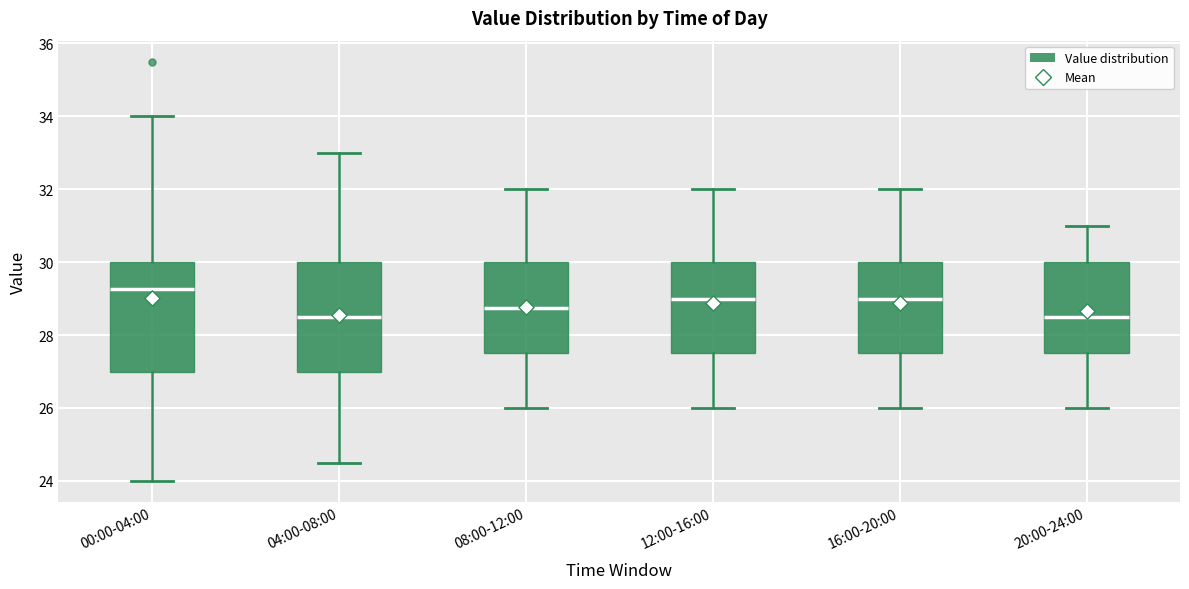

Reading left to right, transcribe this box plot: for each box, give where its median line is, the range the box spans, and where its two whiskers end, as read against the y-axis. The values are not printed on the chart, so give them approximately, as read against the axis.

00:00-04:00: median 29.2, box 27.0 to 30.0, whiskers 24.0 to 34.0
04:00-08:00: median 28.6, box 27.0 to 30.0, whiskers 24.6 to 33.0
08:00-12:00: median 28.8, box 27.6 to 30.0, whiskers 26.0 to 32.0
12:00-16:00: median 29.0, box 27.6 to 30.0, whiskers 26.0 to 32.0
16:00-20:00: median 29.0, box 27.6 to 30.0, whiskers 26.0 to 32.0
20:00-24:00: median 28.6, box 27.6 to 30.0, whiskers 26.0 to 31.0